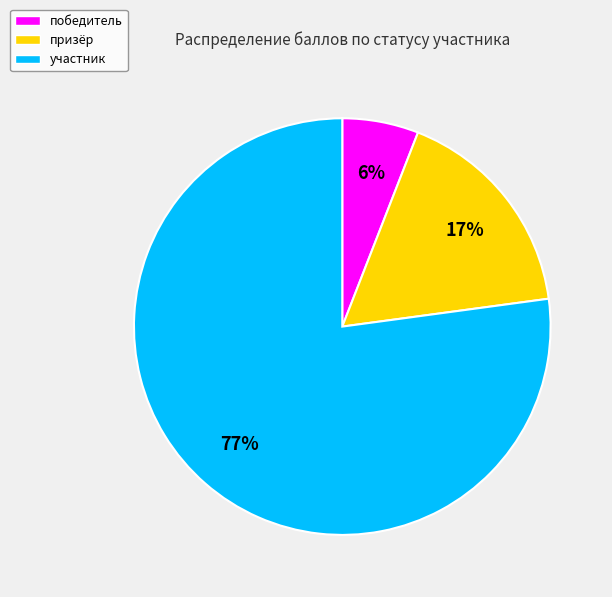

How many segments does this pie chart have?

3